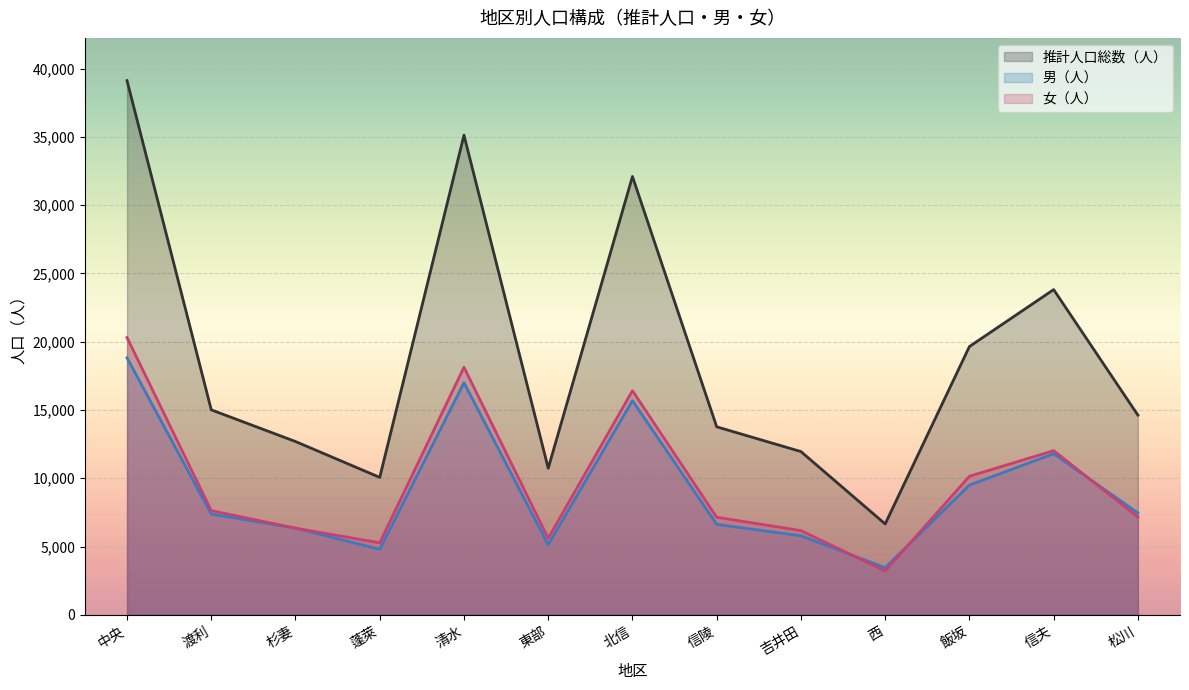

Is it true that 女（人） equals 10737 at 松川?

False